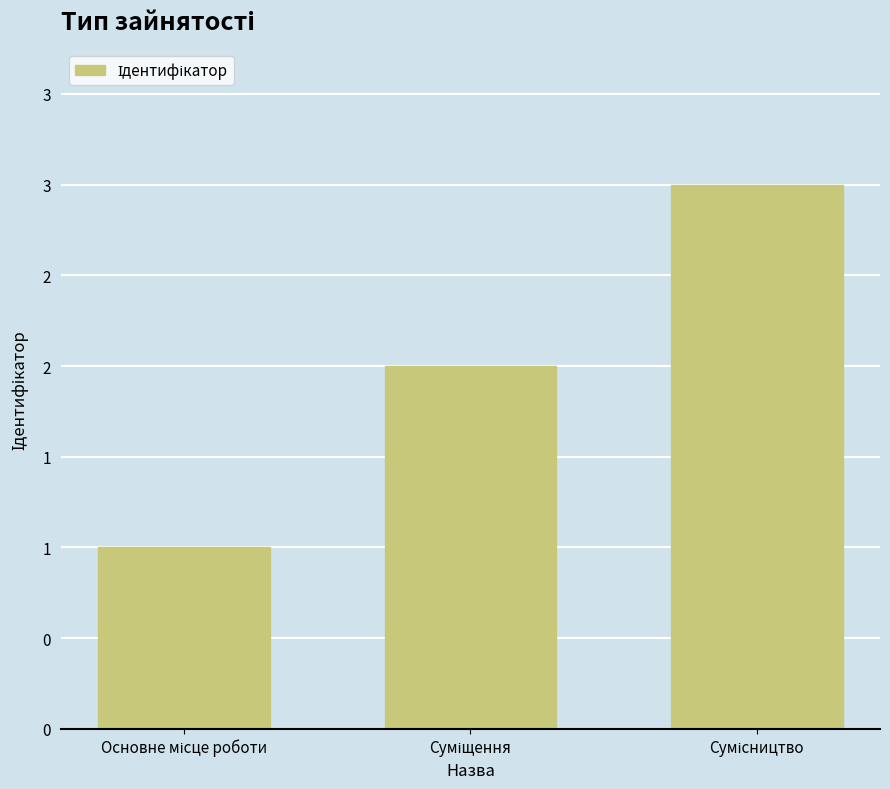

What is the label of the 1st bar from the left?

Основне місце роботи